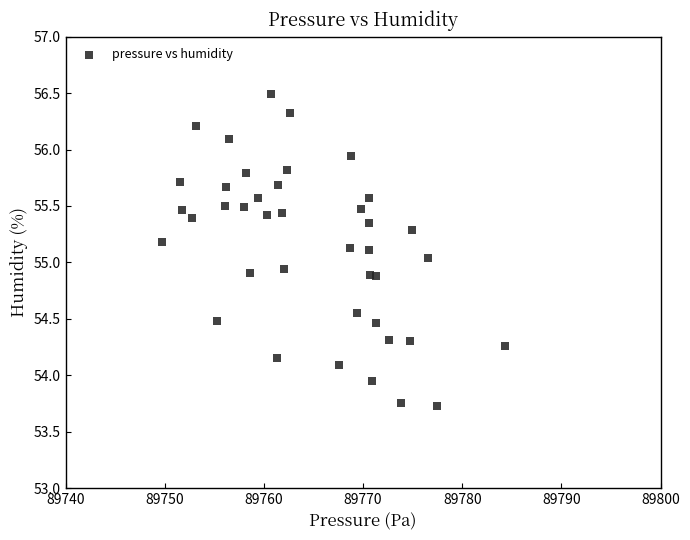

What is the range of X values (max minus min)?

34.6